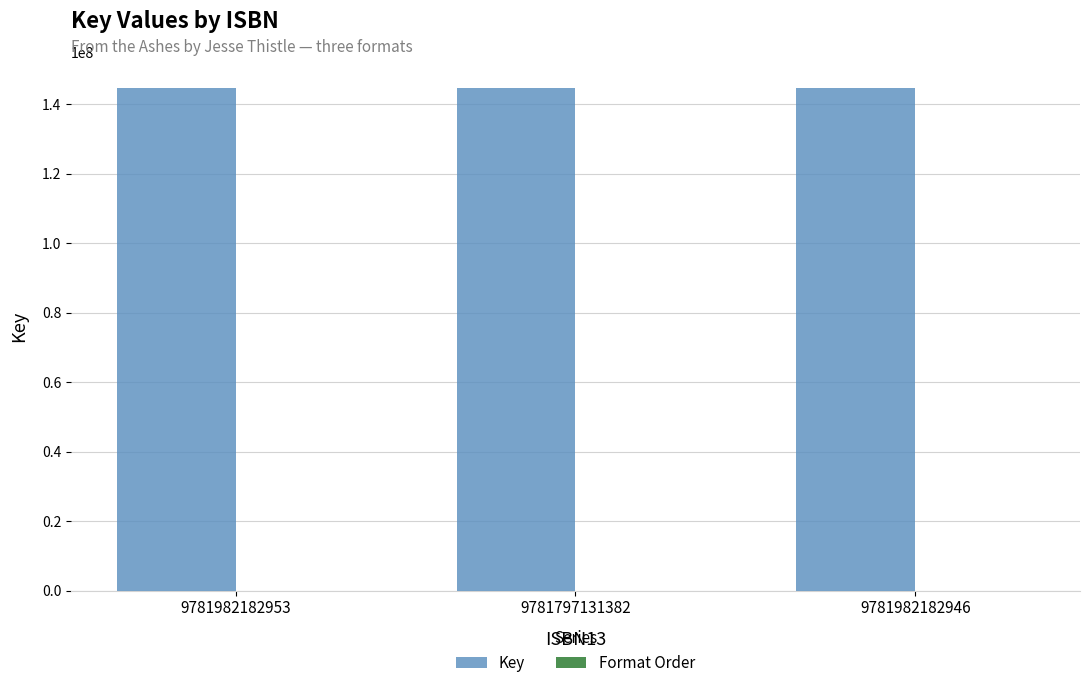

What is the average value of the Key series?

144703594